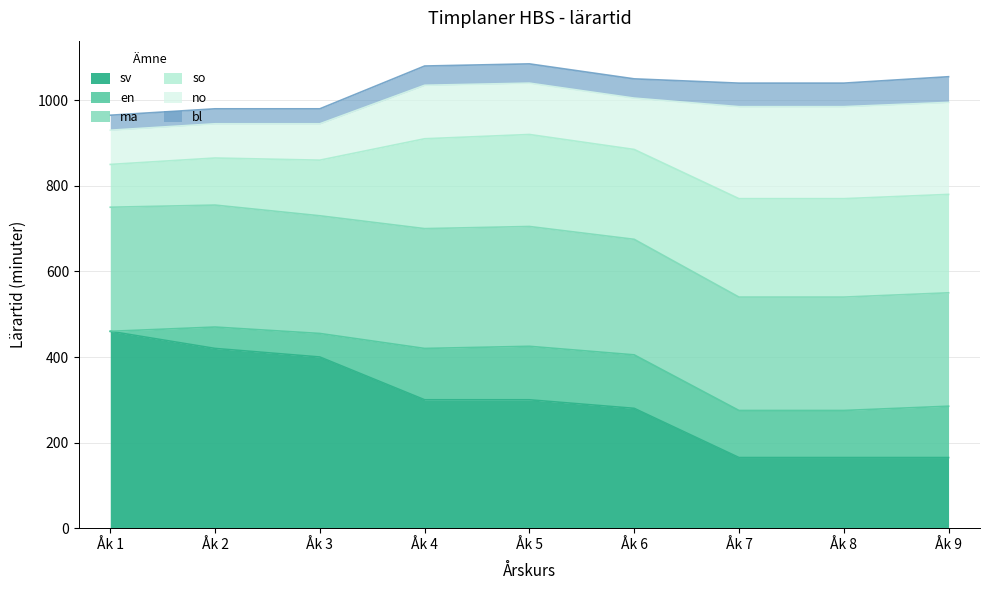

What is the value of the ma point at the 3rd from the left?

275